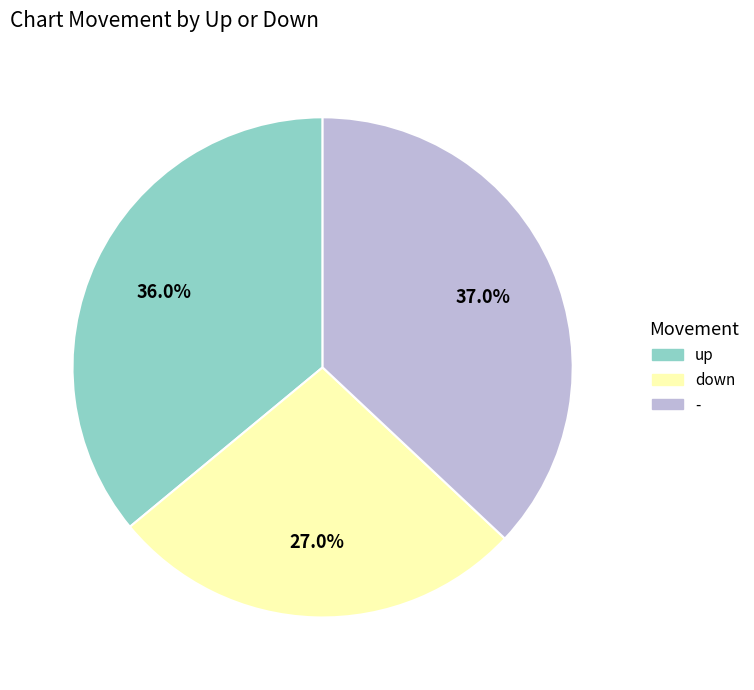

To the nearest percent, what is the difference between the down and up slice percentages?

9%